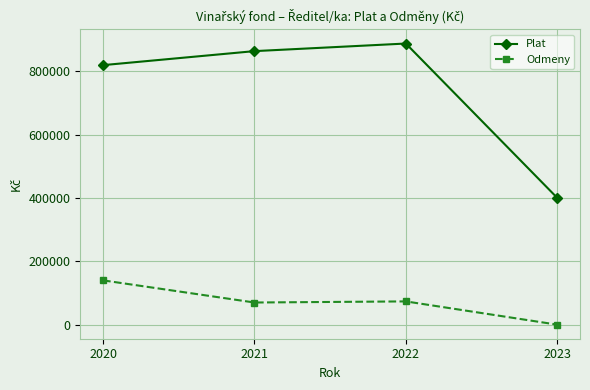

How many data points in Plat are less than 864265?

2